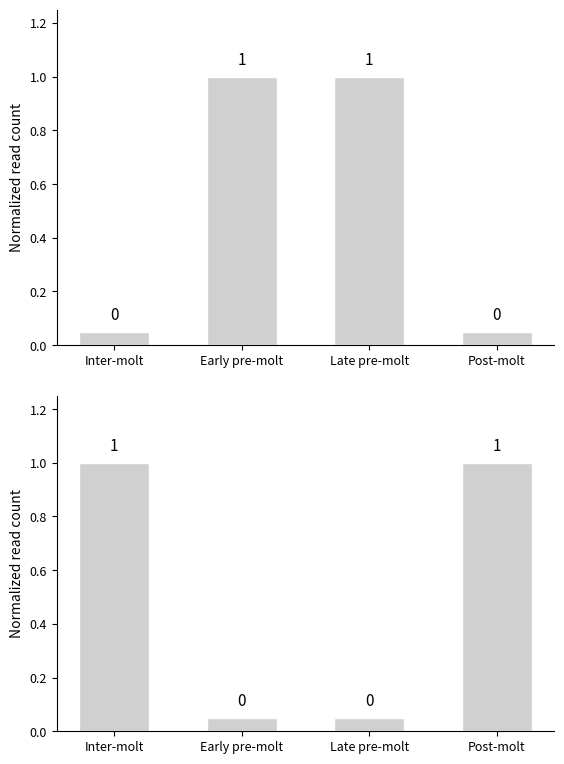

What is the difference between the Phí giao dịch values at Post-molt and Early pre-molt?

0.9